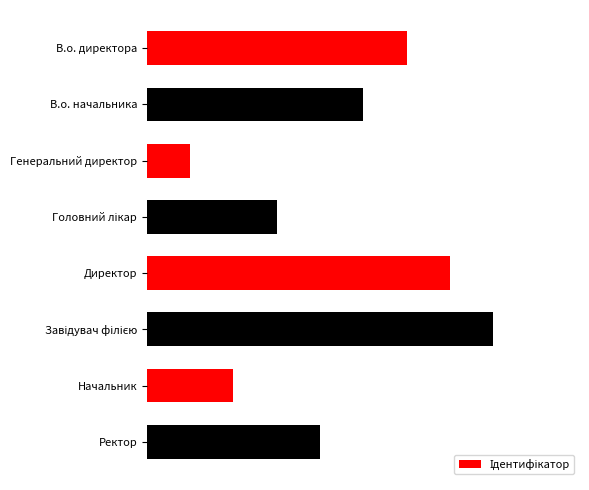

Does the chart contain any negative values?

No